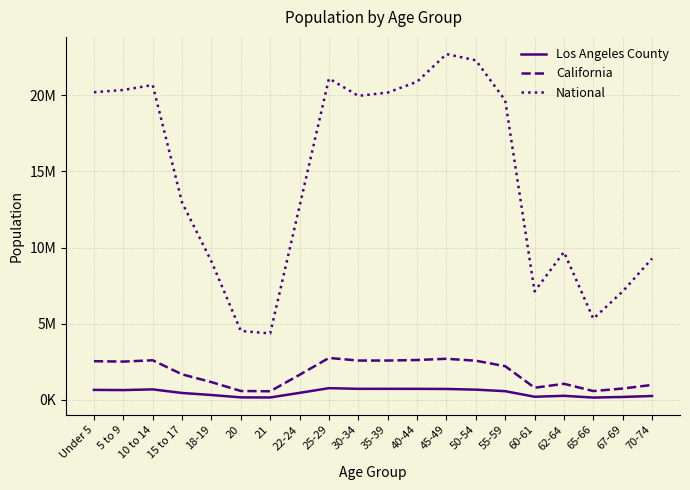

Is the value of California at Under 5 greater than the value of Los Angeles County at 67-69?

Yes